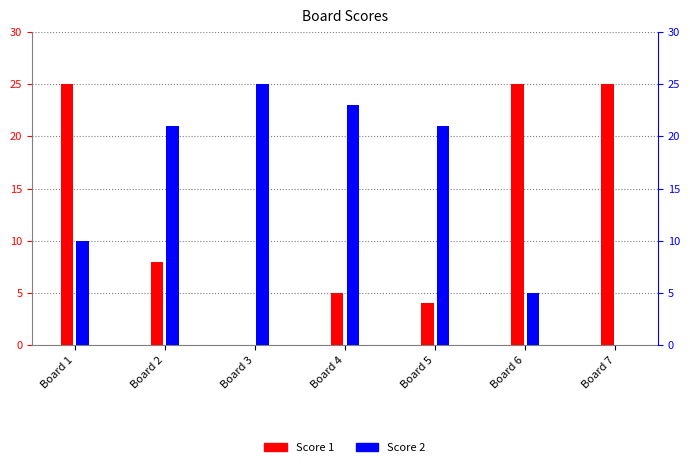

Which has a higher value, Board 4 or Board 2?

Board 2